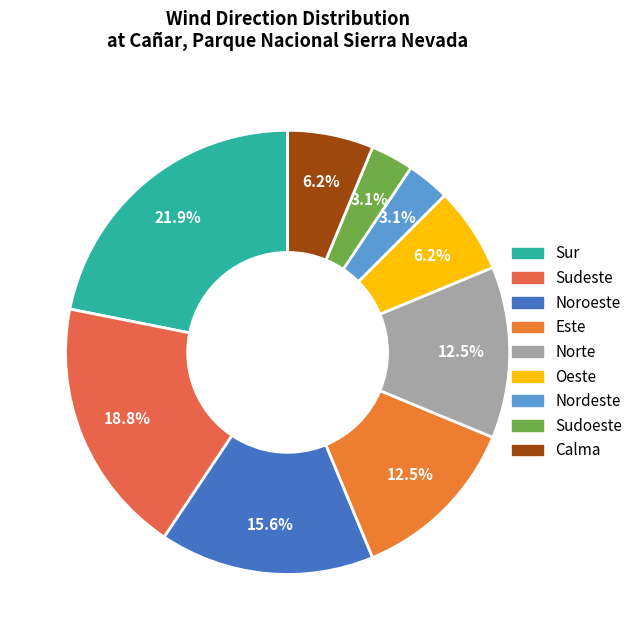

How many segments does this pie chart have?

9